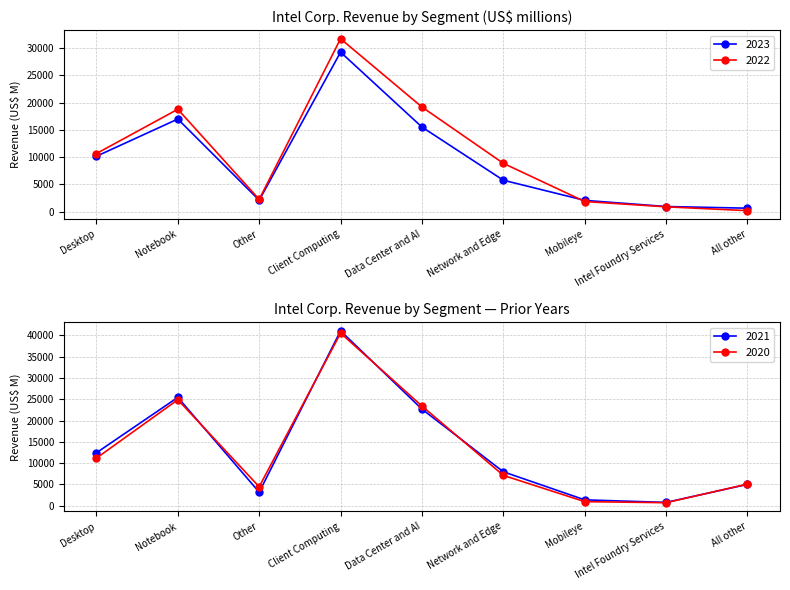

Reading left to right, transcribe all the data shown in this chart.

2023: Desktop=10166	Notebook=16990	Other=2102	Client Computing=29258	Data Center and AI=15521	Network and Edge=5774	Mobileye=2079	Intel Foundry Services=952	All other=644
2022: Desktop=10661	Notebook=18783	Other=2264	Client Computing=31708	Data Center and AI=19196	Network and Edge=8873	Mobileye=1869	Intel Foundry Services=895	All other=196
2021: Desktop=12437	Notebook=25443	Other=3187	Client Computing=41067	Data Center and AI=22691	Network and Edge=7976	Mobileye=1386	Intel Foundry Services=786	All other=5019
2020: Desktop=11179	Notebook=24897	Other=4459	Client Computing=40535	Data Center and AI=23413	Network and Edge=7132	Mobileye=967	Intel Foundry Services=715	All other=5091